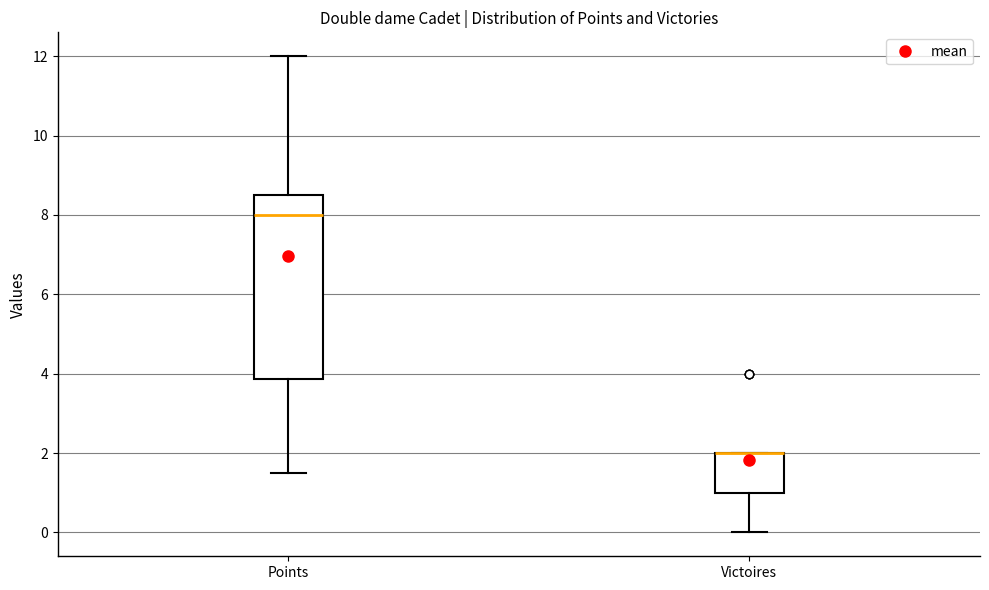

Where does the upper whisker of the box for Points end on the y-axis? The values are not printed on the chart, so give them approximately, as read against the axis.

12.0